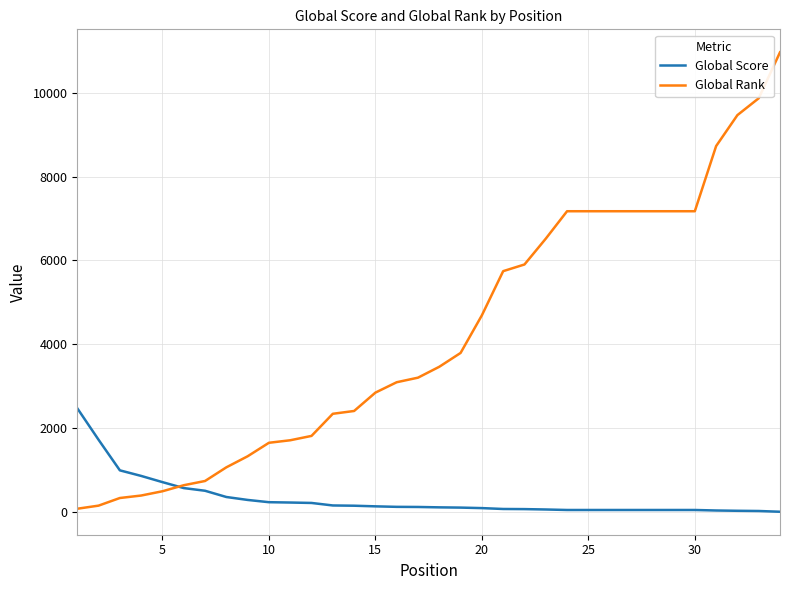

What is the maximum value for Global Rank?

10968